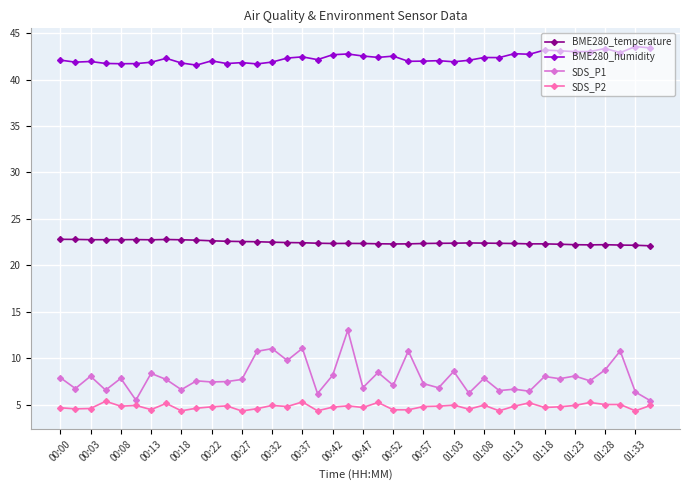

Rank the series by their maximum value, from lowest to highest.

SDS_P2, SDS_P1, BME280_temperature, BME280_humidity